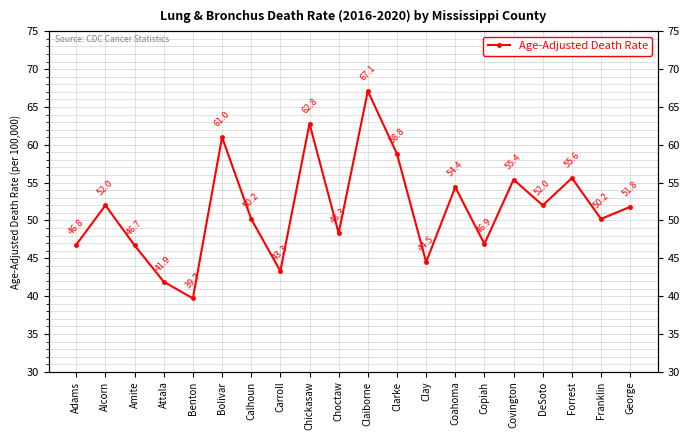

List the labels in order of value, largest first.

Claiborne, Chickasaw, Bolivar, Clarke, Forrest, Covington, Coahoma, Alcorn, DeSoto, George, Calhoun, Franklin, Choctaw, Copiah, Adams, Amite, Clay, Carroll, Attala, Benton